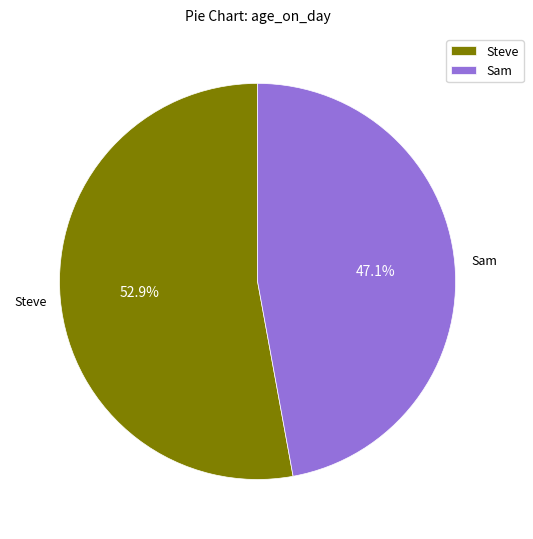

To the nearest percent, what portion does Steve represent?

53%